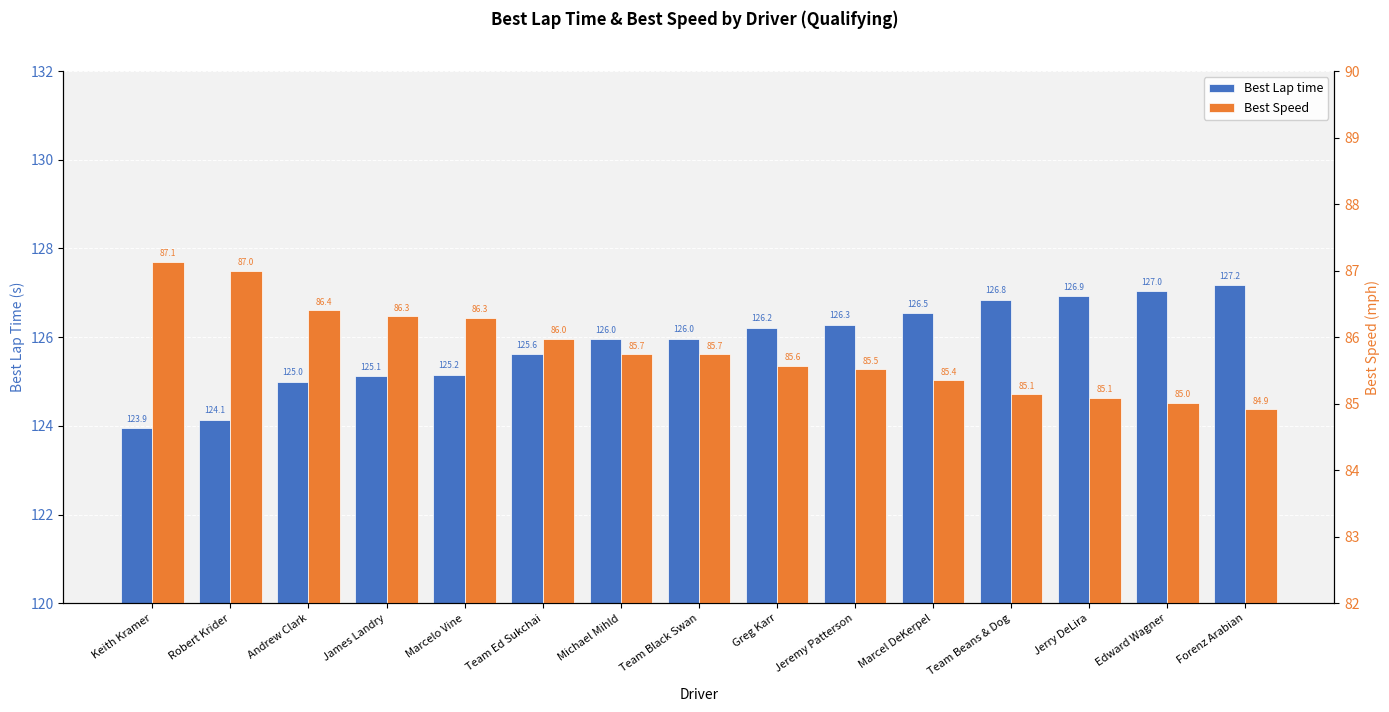

How many values in the Best Speed series exceed 85?

14